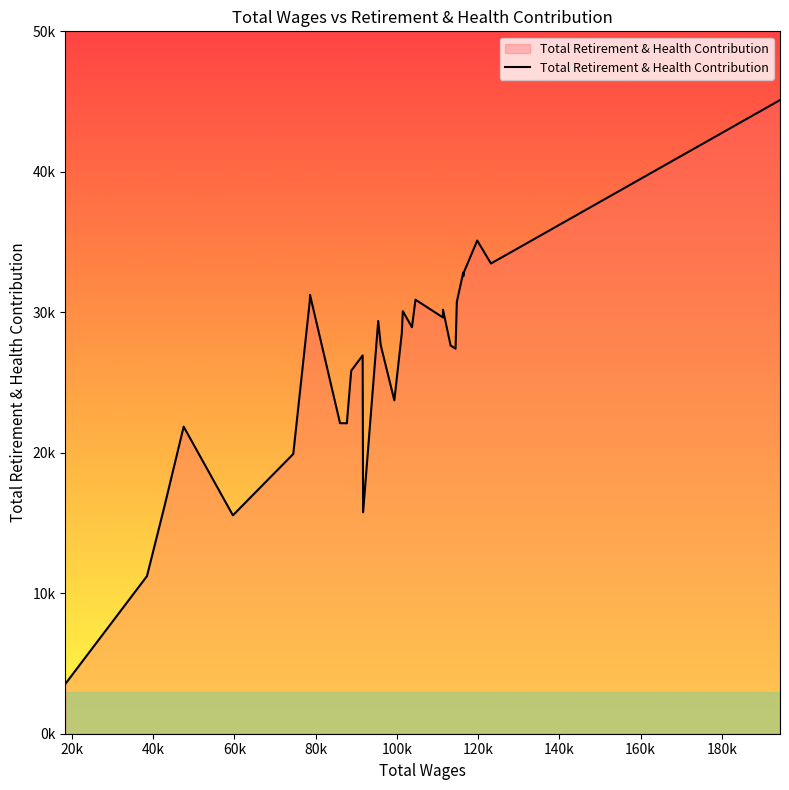

What is the sum of all values?

819928